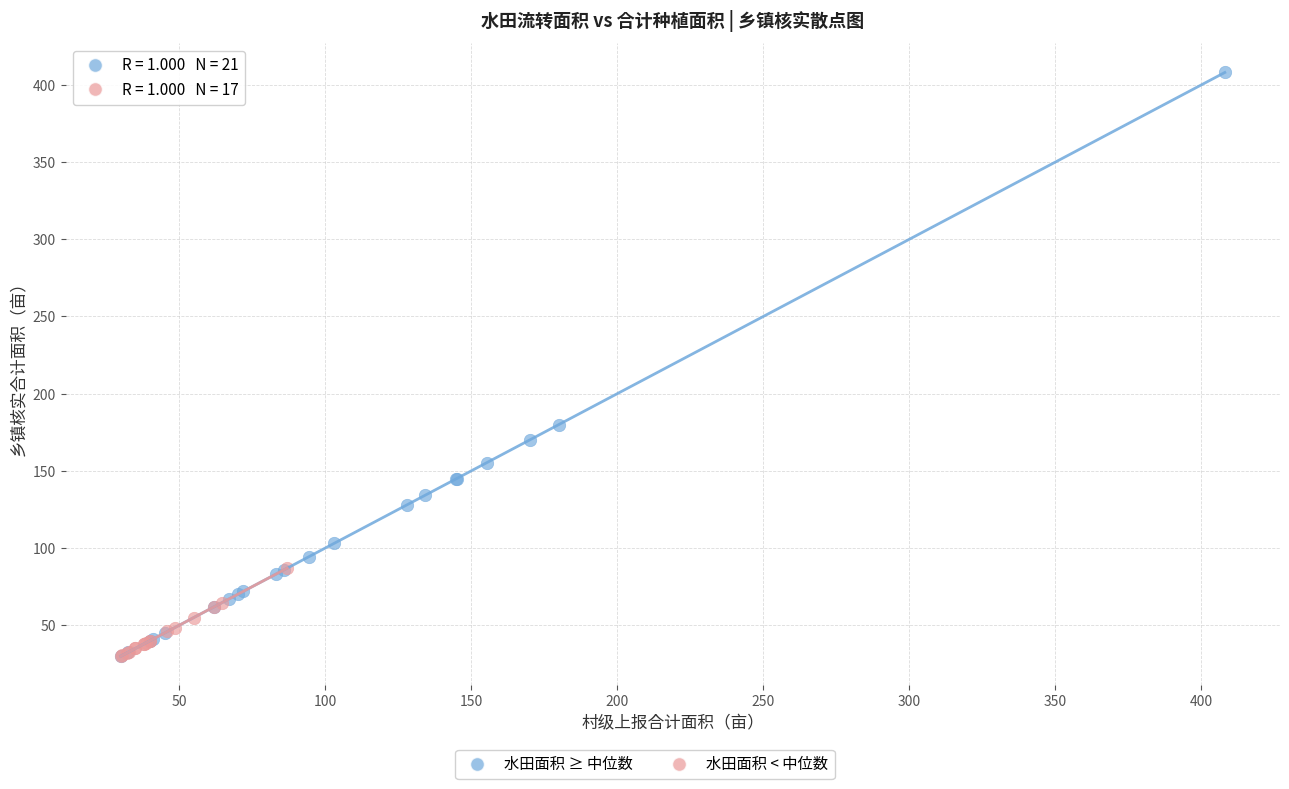

Which series has the largest Y range (max minus min)?

水田面积 ≥ 中位数